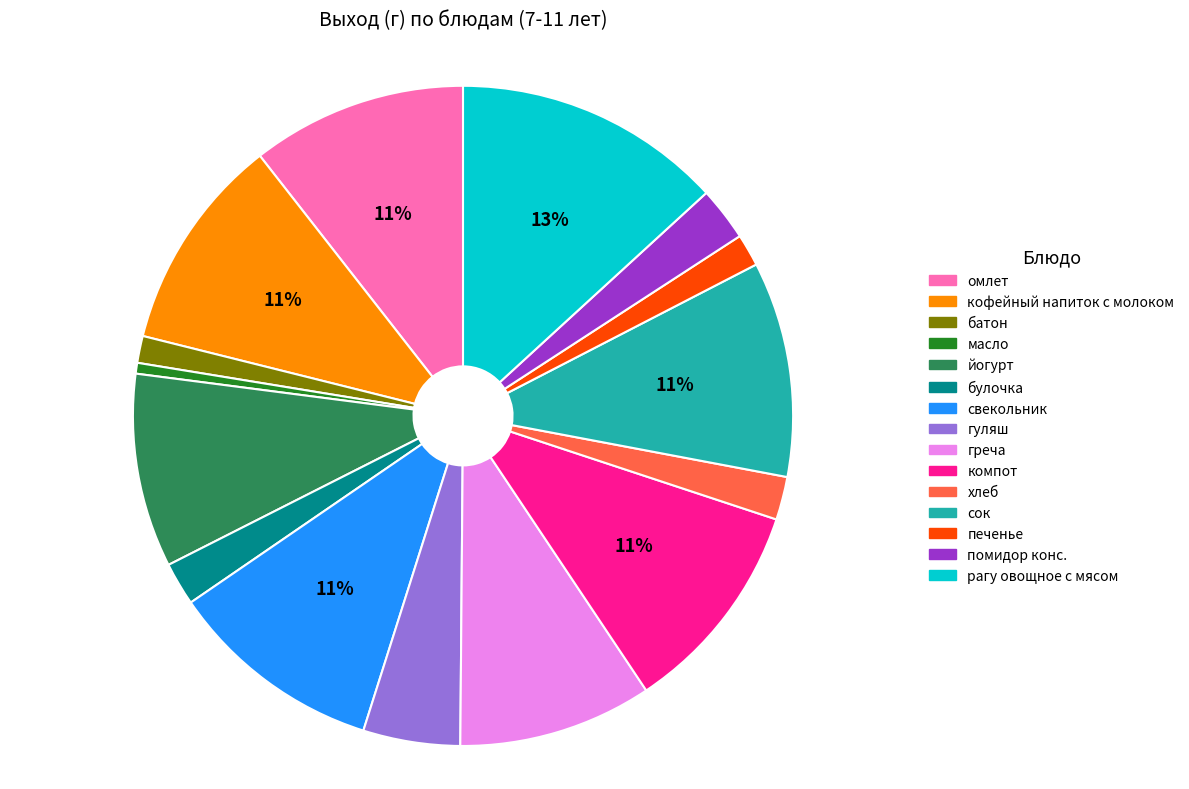

Which has a higher value, омлет or печенье?

омлет